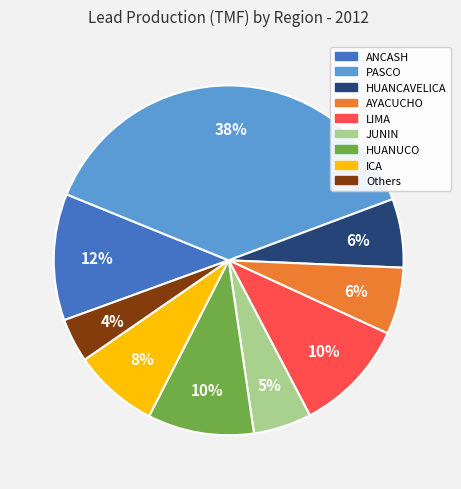

To the nearest percent, what is the difference between the largest and smallest slice percentages?

34%